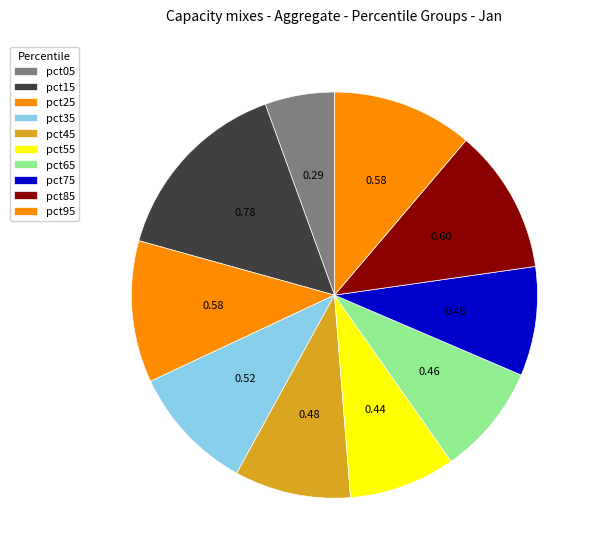

Between pct95 and pct85, which is larger?

pct85